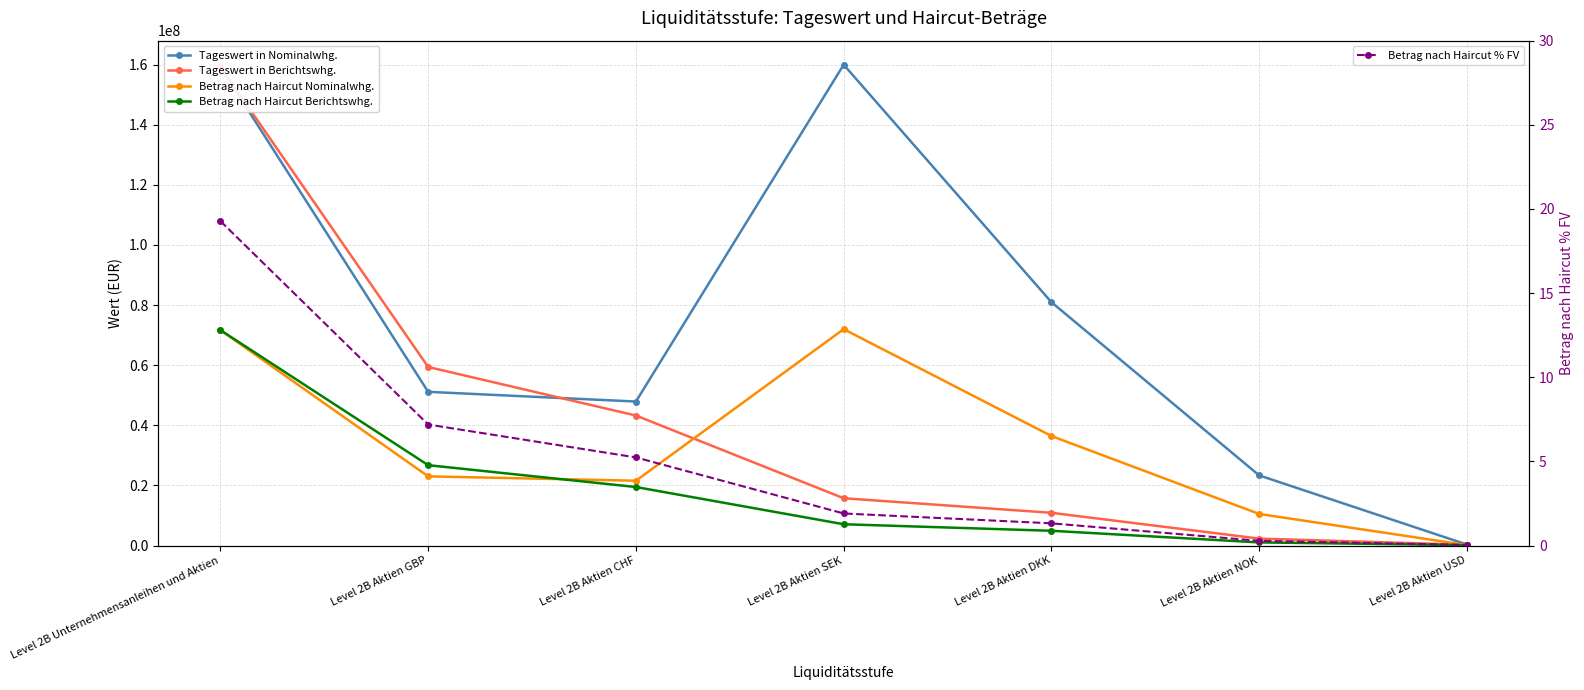

True or false: Betrag nach Haircut Nominalwhg. and Betrag nach Haircut % FV cross at least once.

False